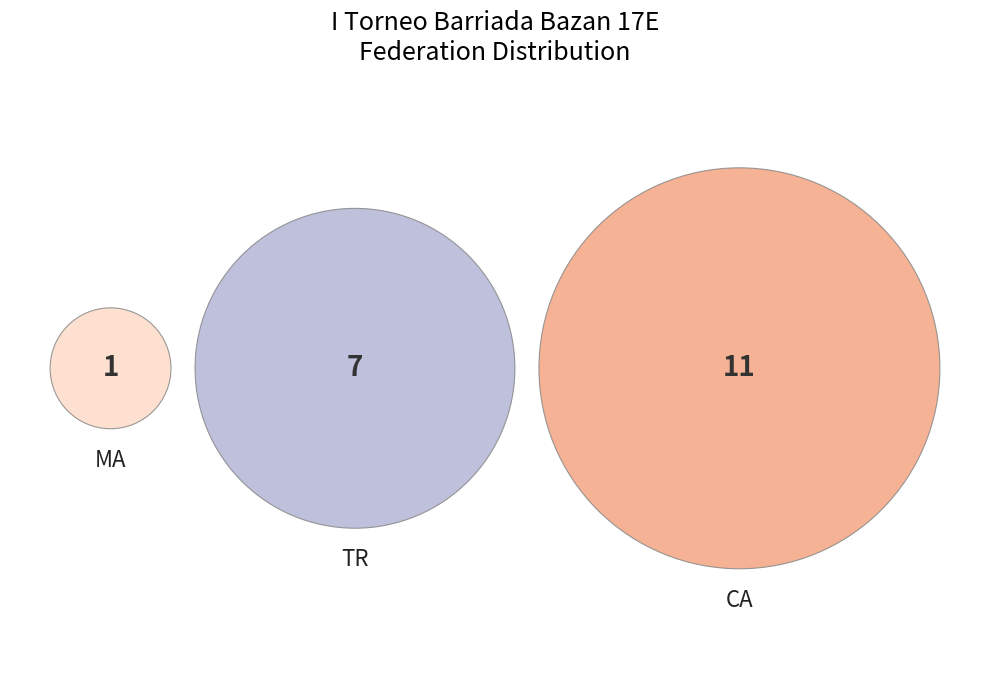

Is it true that CA is 58% of the pie?

True